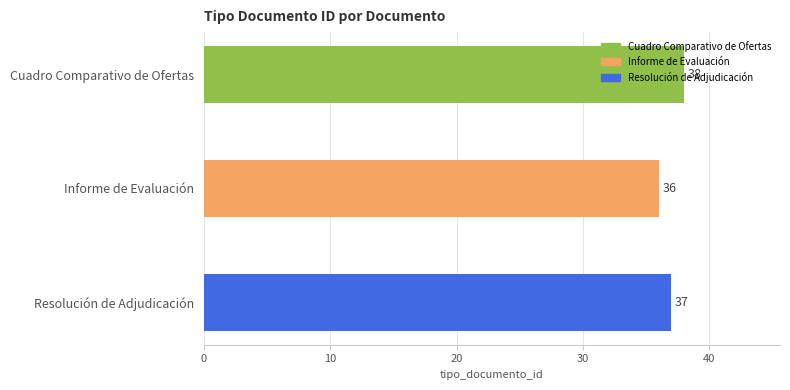

What is the difference between the maximum and minimum values?

2